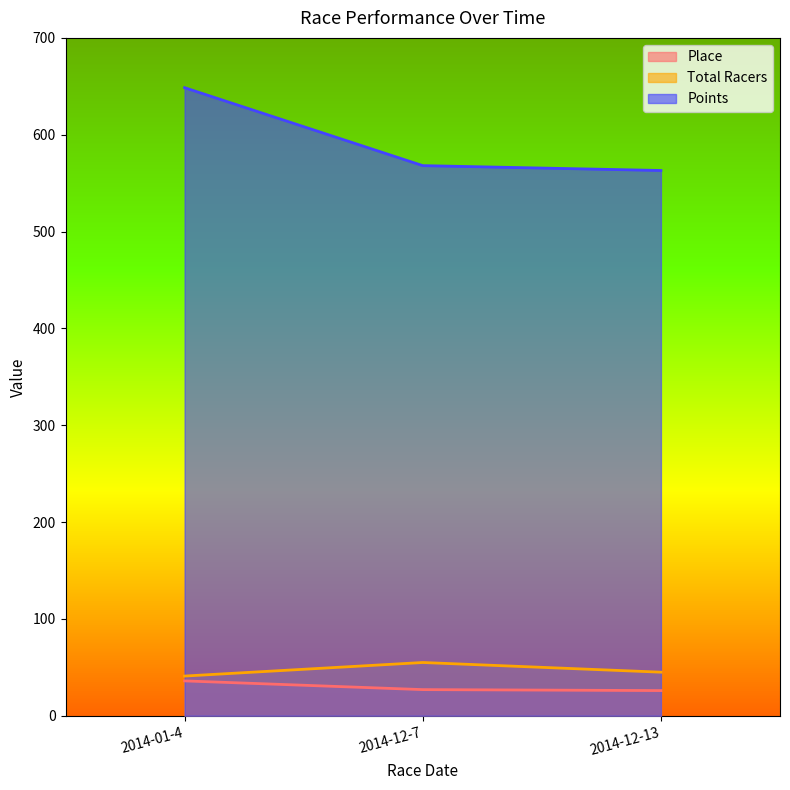

Count the Total Racers values in the range 41 to 55.

3